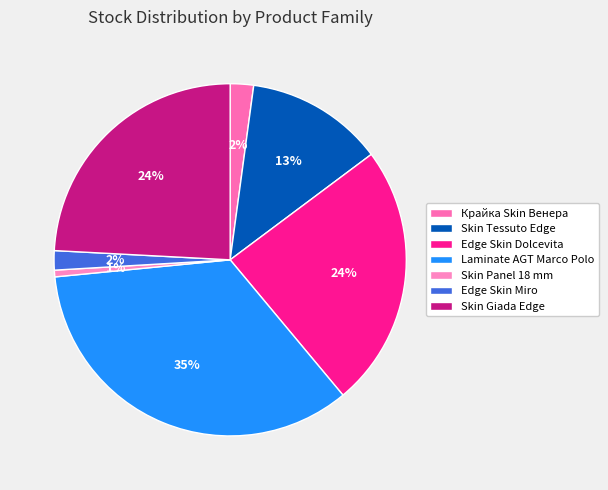

What percentage is the Laminate AGT Marco Polo slice, to the nearest percent?

35%